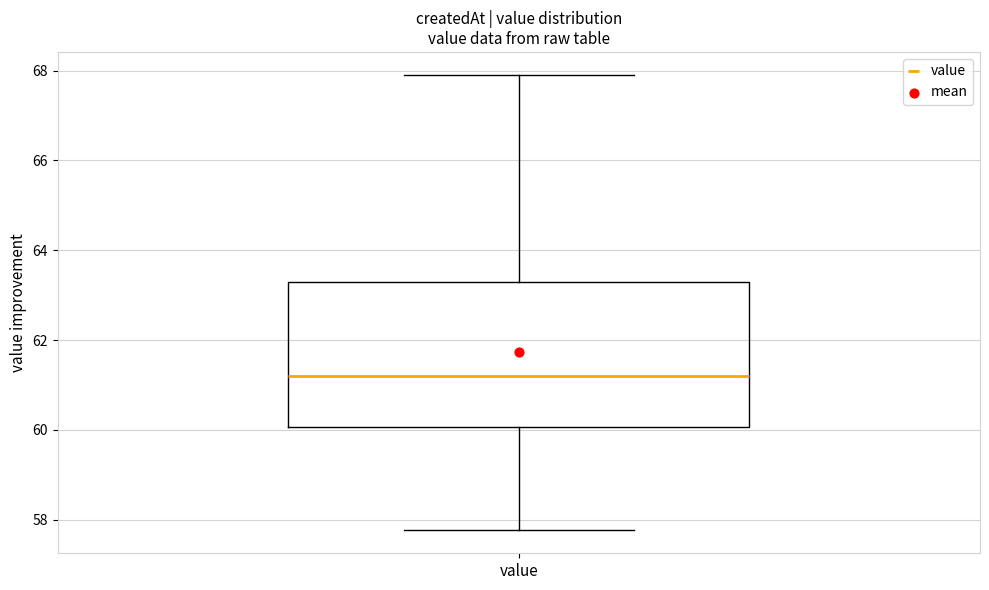

Read this box plot against the y-axis: the position of the median line, the range covered by the box, and the ends of both whiskers. The values are not printed on the chart, so give them approximately, as read against the axis.

median 61.2, box 60.0 to 63.4, whiskers 57.8 to 68.0